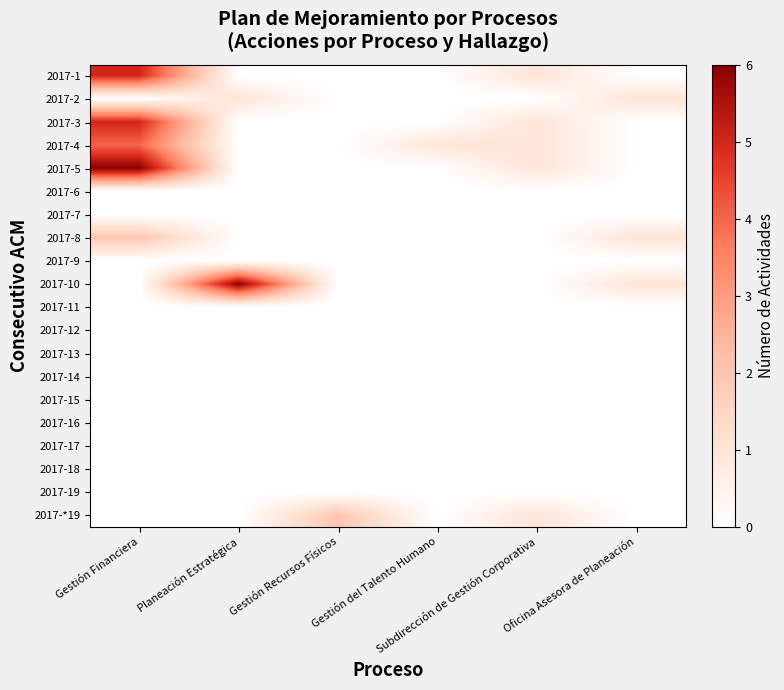

Which series has the largest range (max minus min)?

2017-5